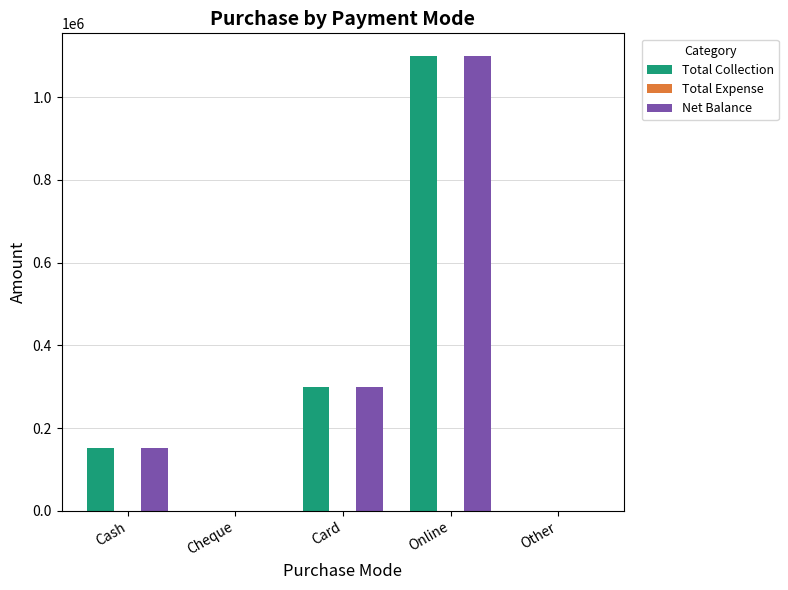

True or false: Net Balance has a value of 1099654 at Online.

True